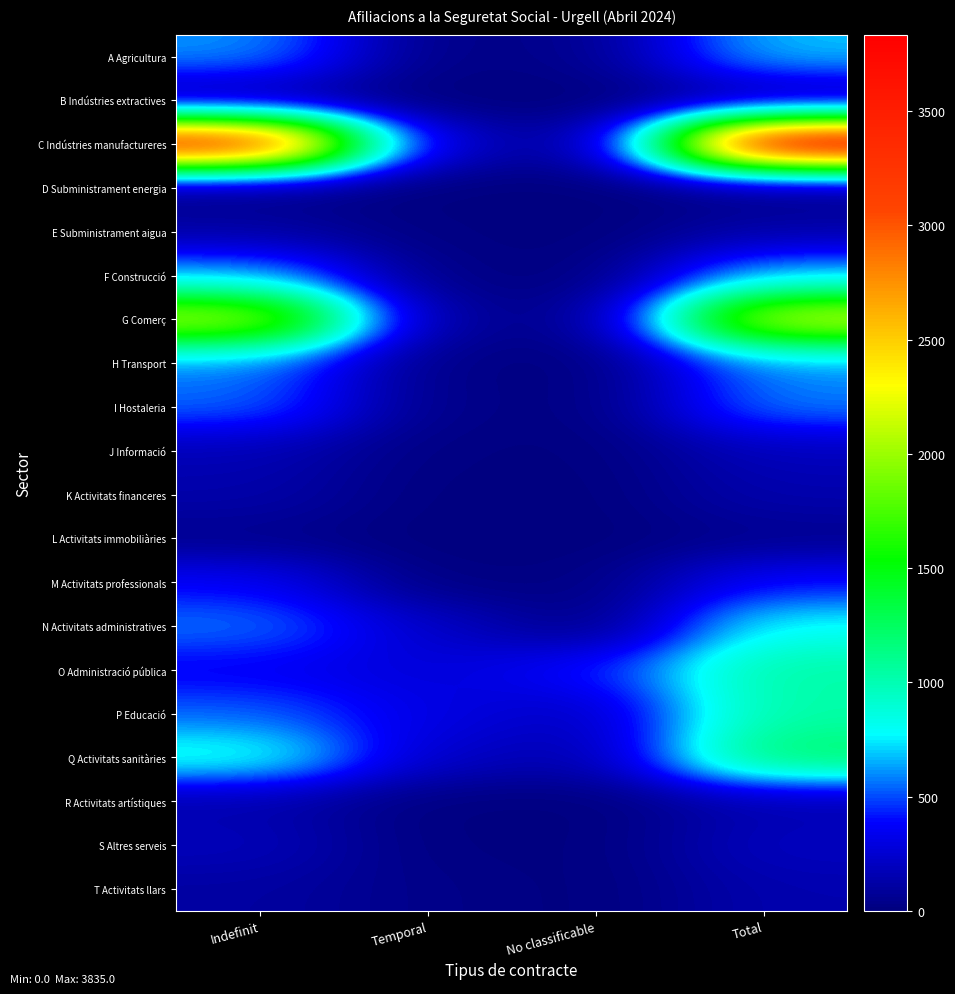

At how many categories does at least one series exceed 2741?

2